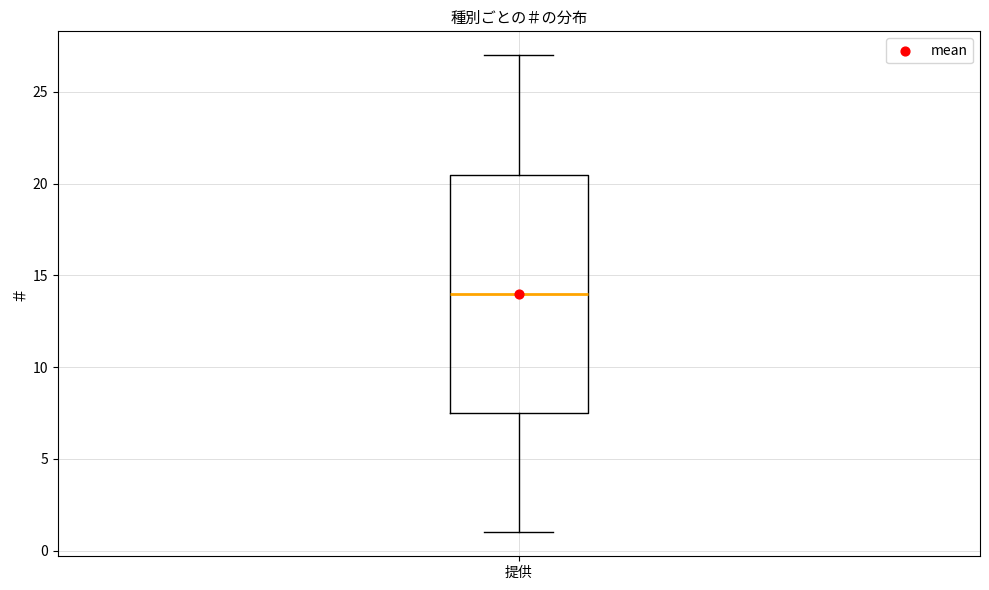

Transcribe this box plot: give where the median line is, the range the box spans, and where the two whiskers end, as read against the y-axis. The values are not printed on the chart, so give them approximately, as read against the axis.

median 14.0, box 7.5 to 20.5, whiskers 1.0 to 27.0